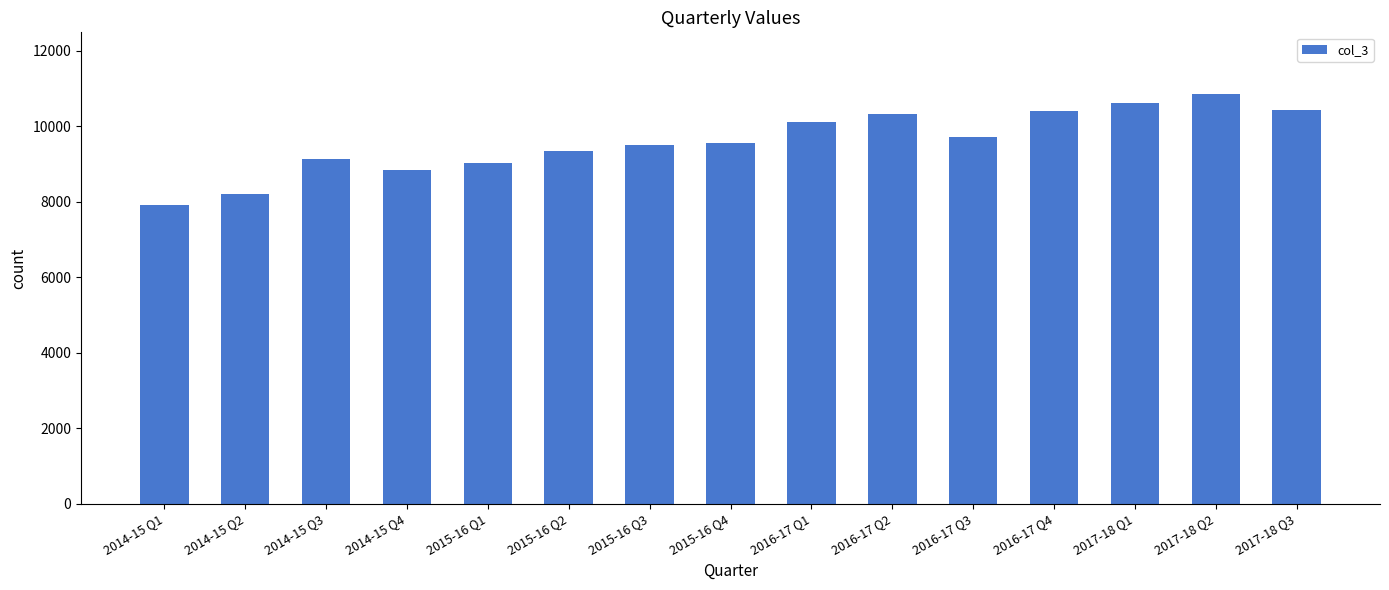

What is the greatest value displayed?

10854